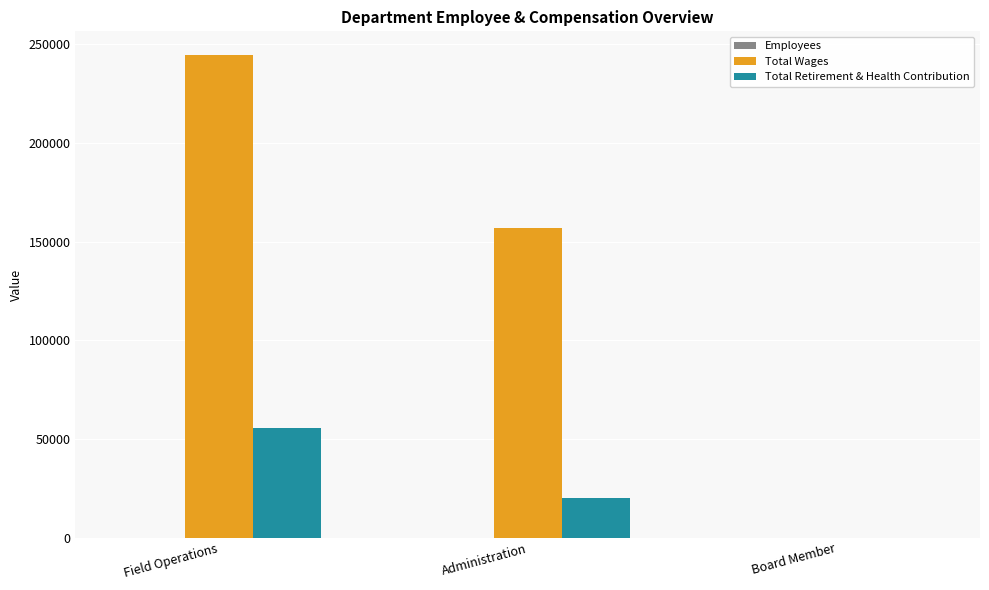

At which category is the sum across all series the highest?

Field Operations